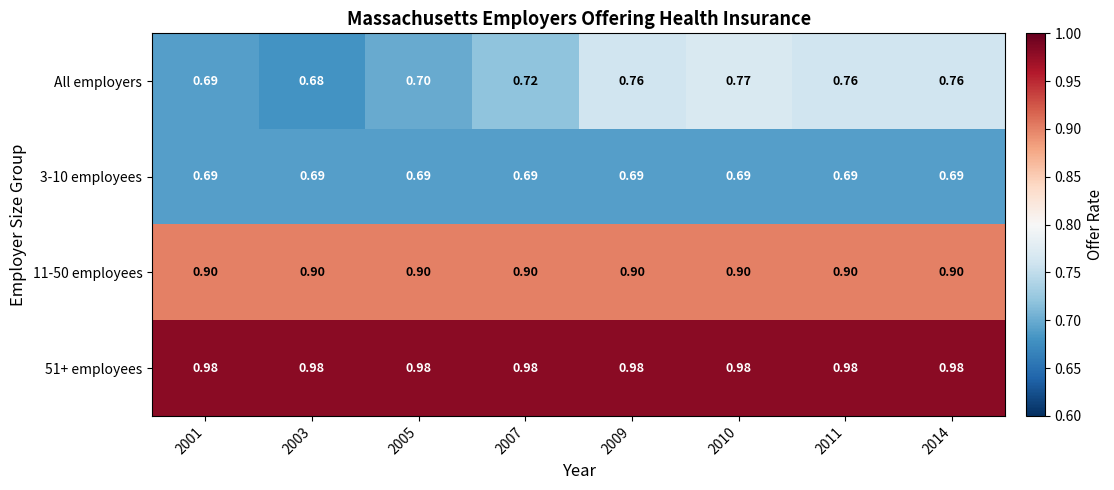

Which series changed the most between 2001 and 2011?

All employers